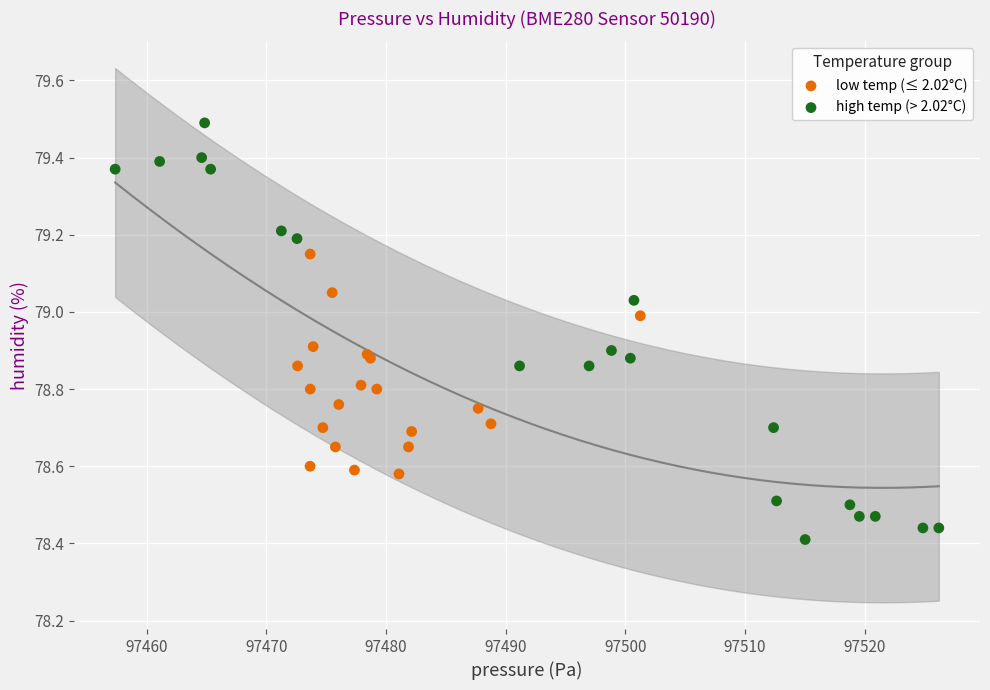

Which series contains the highest Y value?

high temp (> 2.02°C)